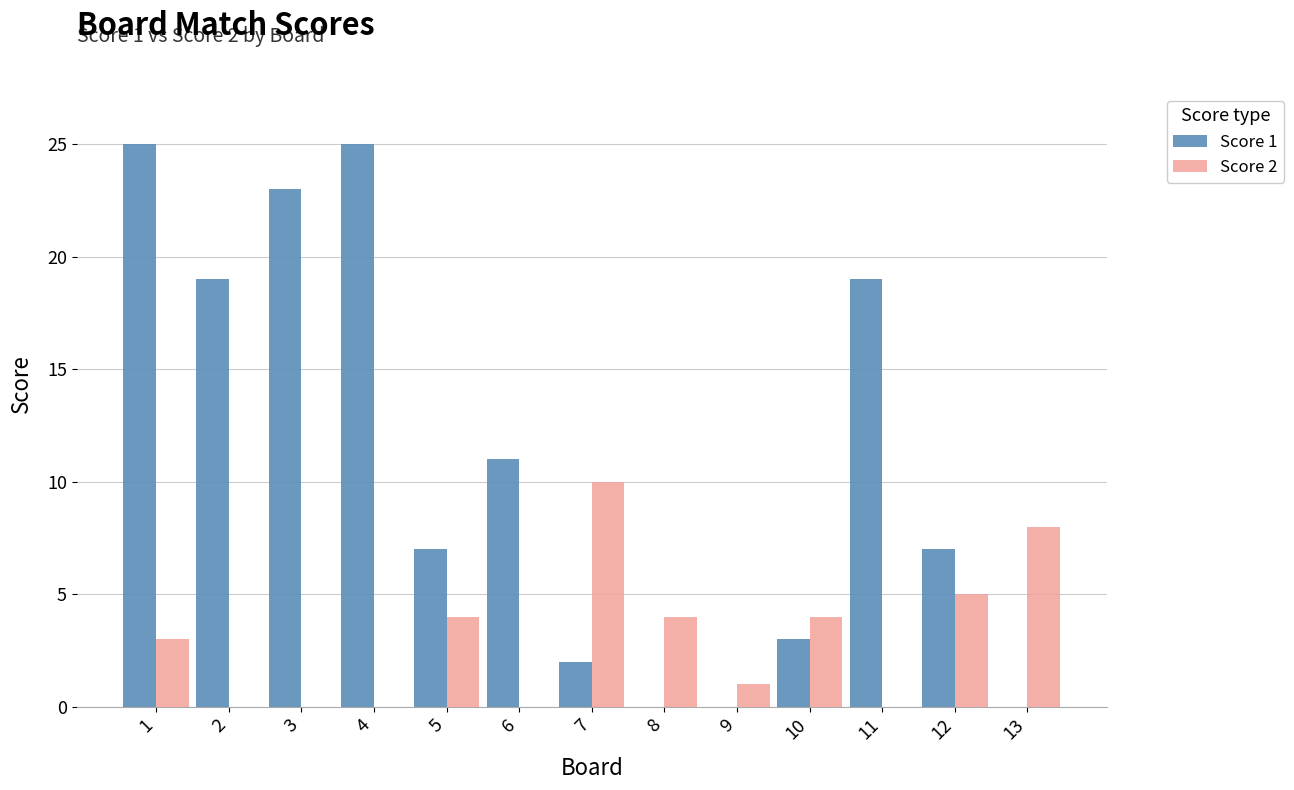

At which category is the sum across all series the highest?

1